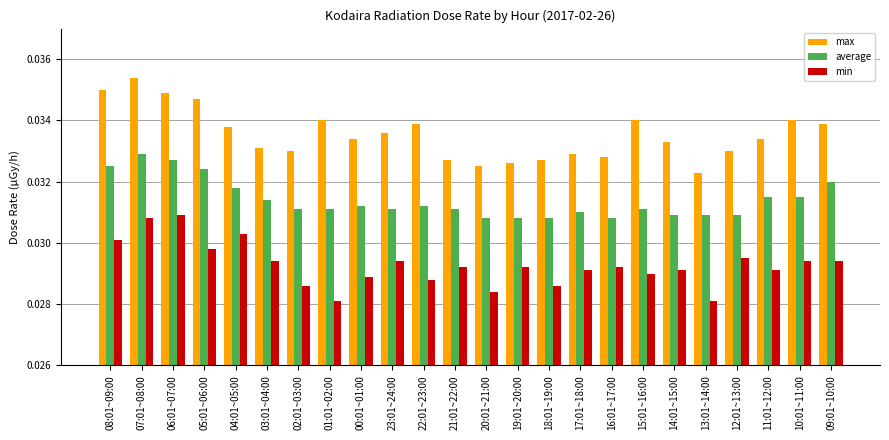

What is the label of the 7th bar from the right?

15:01~16:00